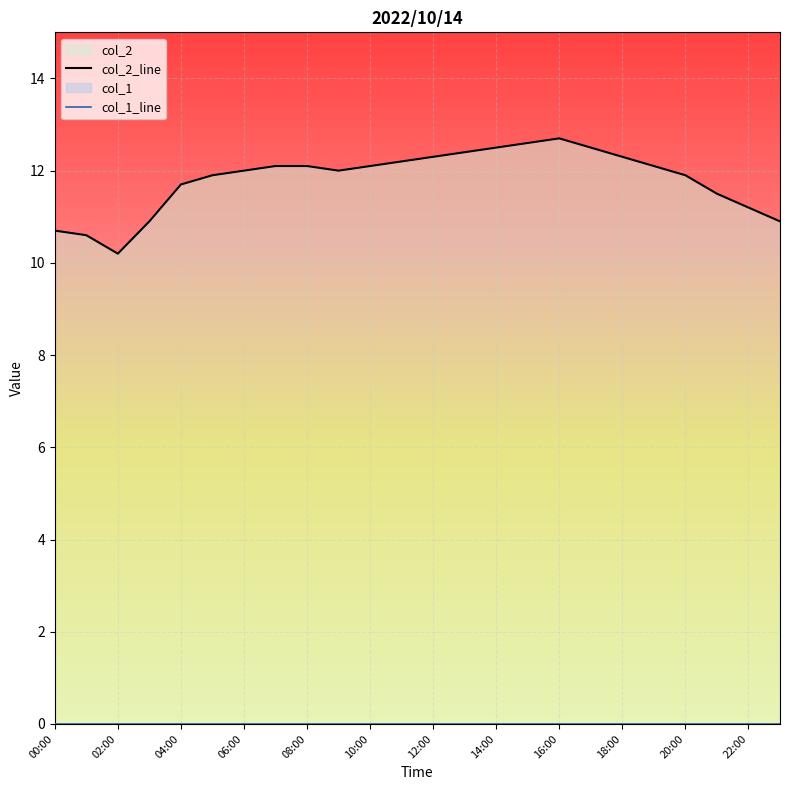

Count the number of categories in the chart.

24